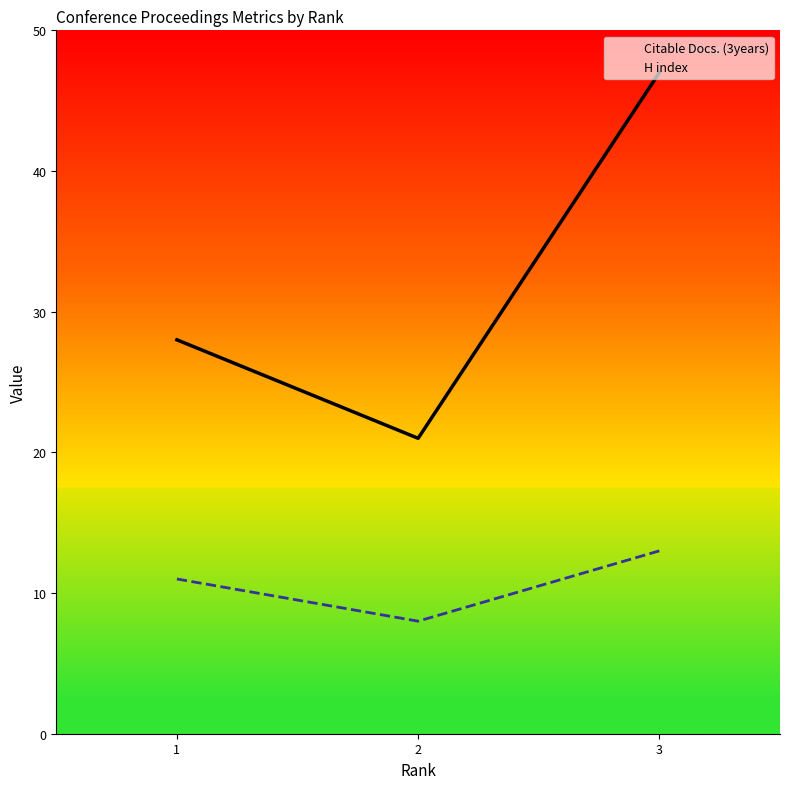

Which category has the highest value across all series?

3